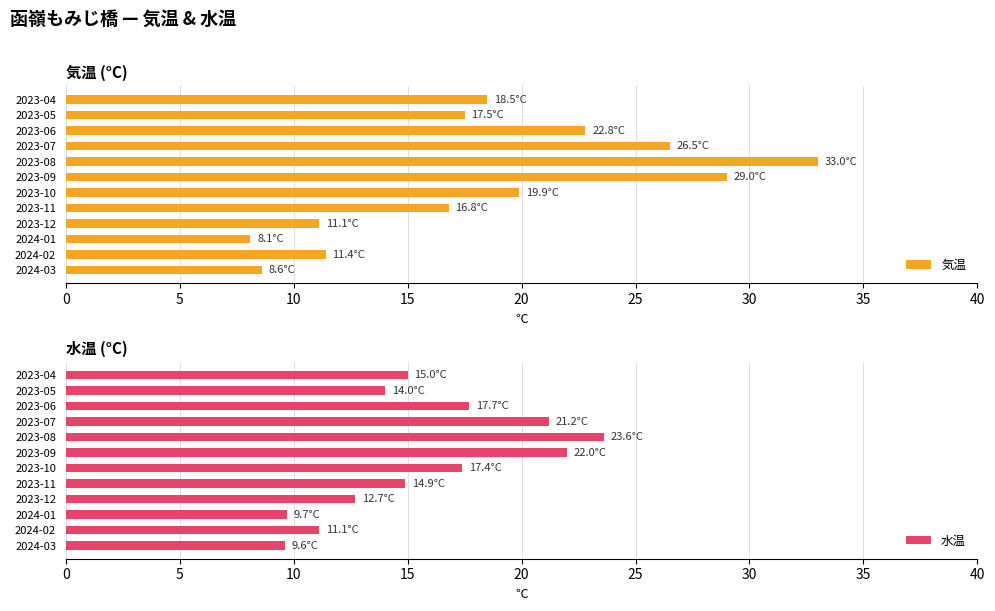

What is the difference between the maximum and minimum values in the 水温 series?

14.0